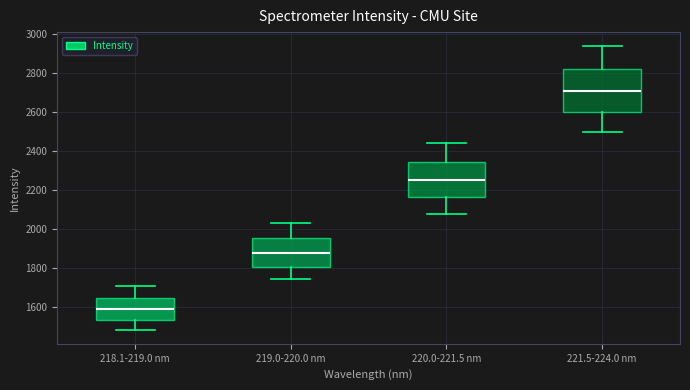

Comparing the boxes themselves (not the whiskers), which one is the tallest?

221.5-224.0 nm